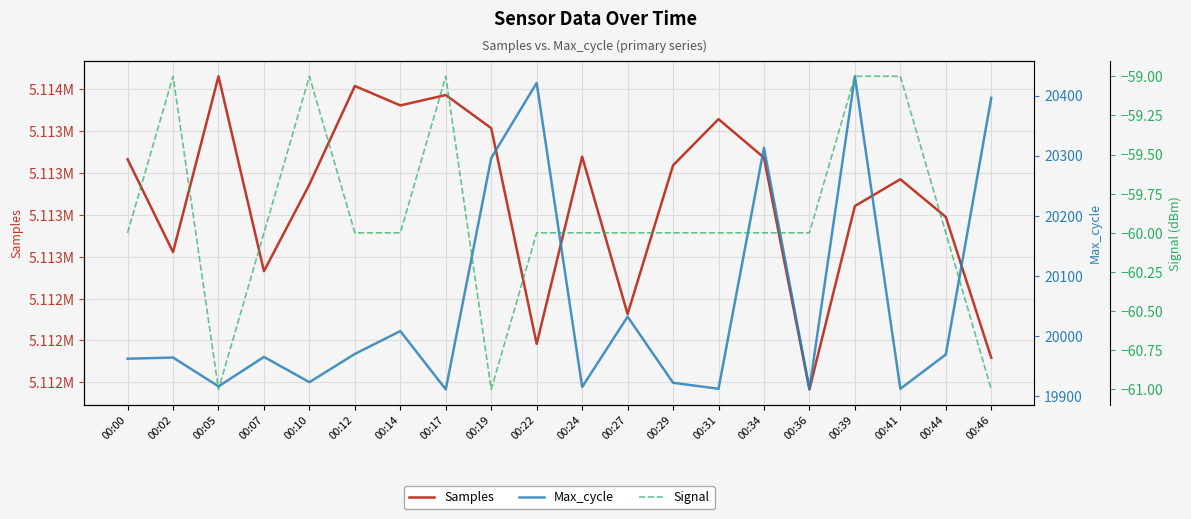

At which label is Max_cycle closest to 20171?

00:19